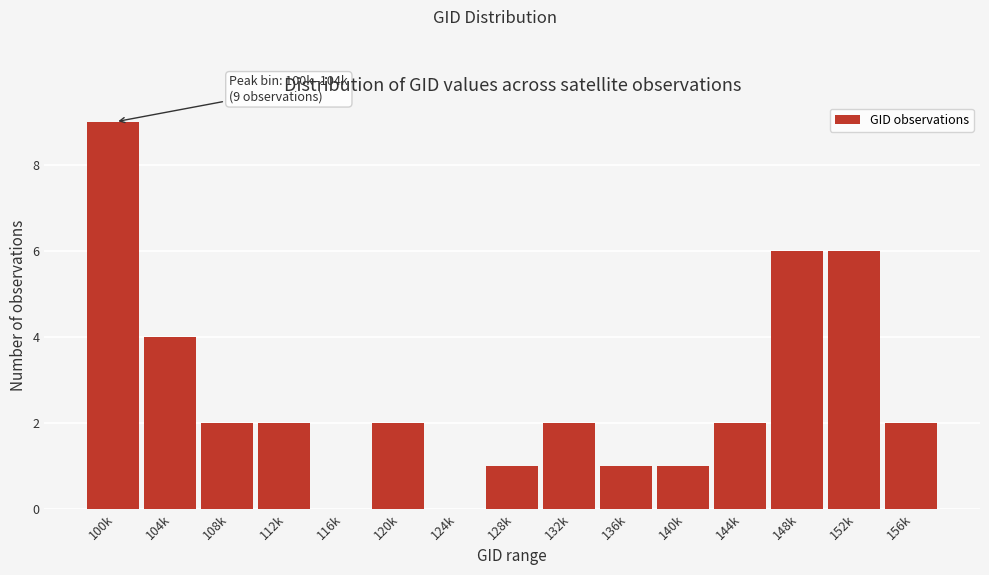

Reading right to left, list all the values displayed in this chart.

156k=2	152k=6	148k=6	144k=2	140k=1	136k=1	132k=2	128k=1	124k=0	120k=2	116k=0	112k=2	108k=2	104k=4	100k=9